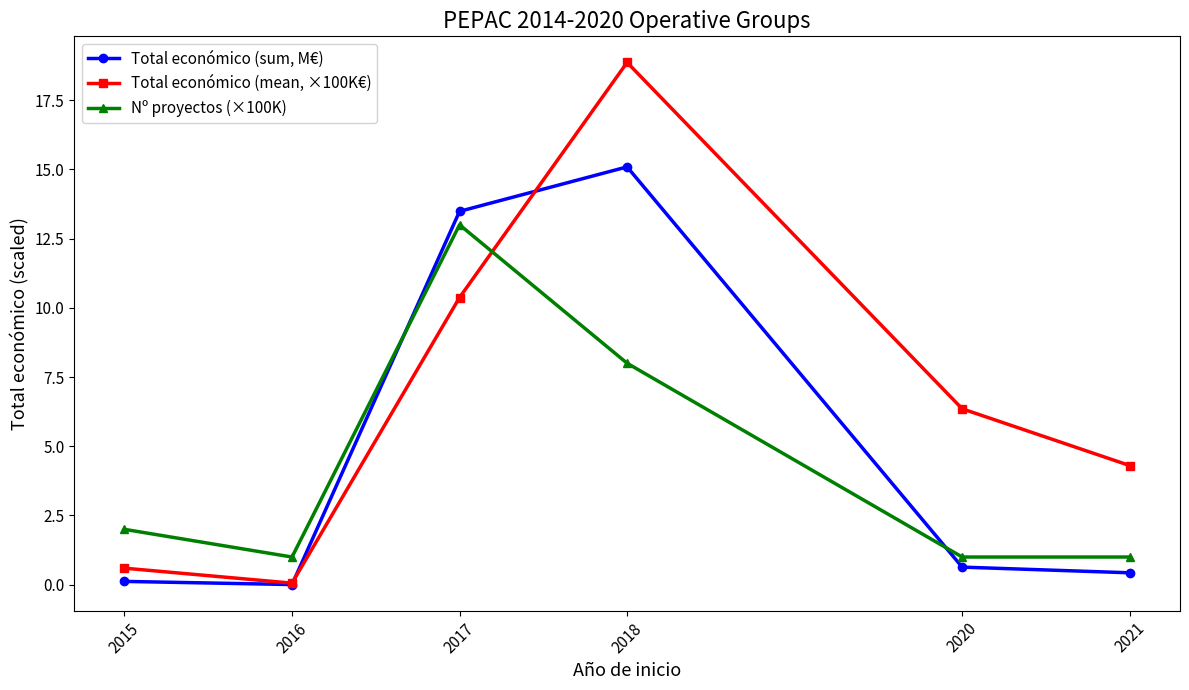

True or false: Total económico (mean, ×100K€) has a value of 7.2 at 2021.

False